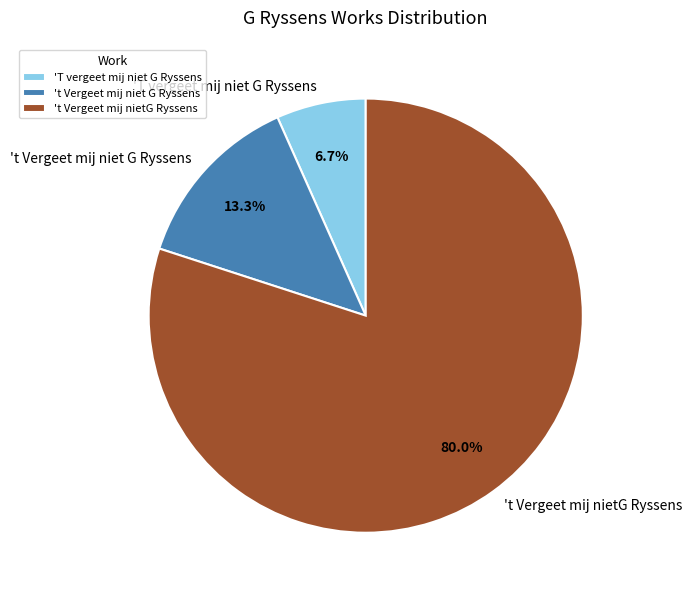

Rank the categories by value from lowest to highest.

'T vergeet mij niet G Ryssens, 't Vergeet mij niet G Ryssens, 't Vergeet mij nietG Ryssens